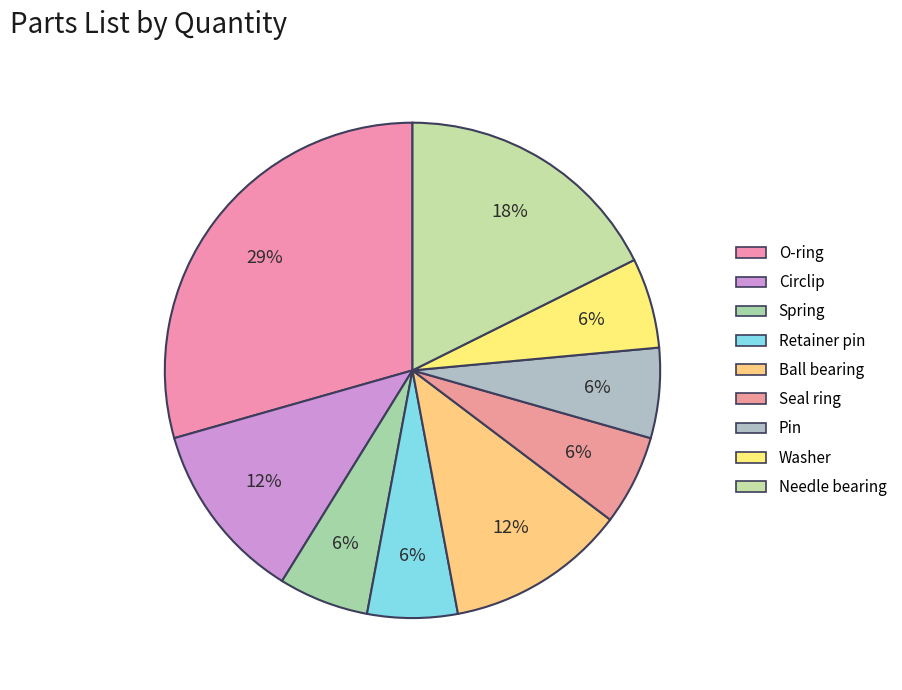

Is Circlip the majority of the pie?

No